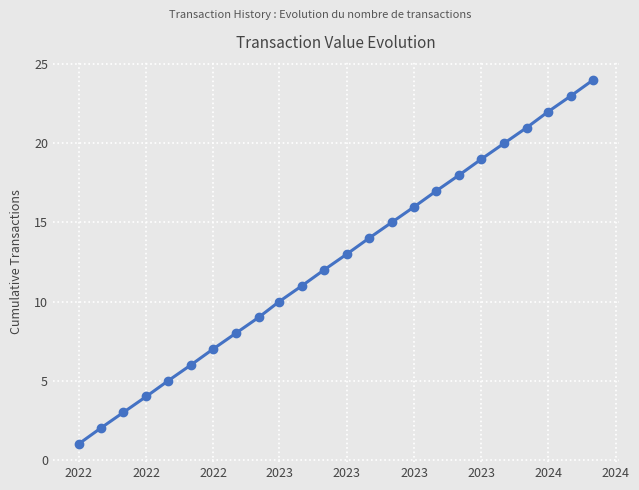

True or false: there are more than 1 points higher than both neighbors.

False